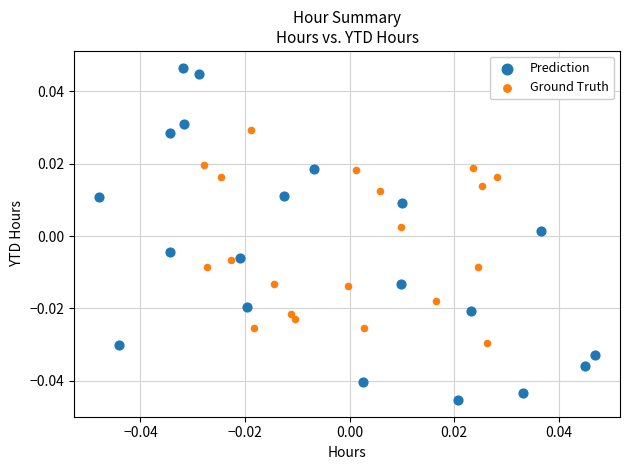

Which series has the widest spread of Y values?

Prediction